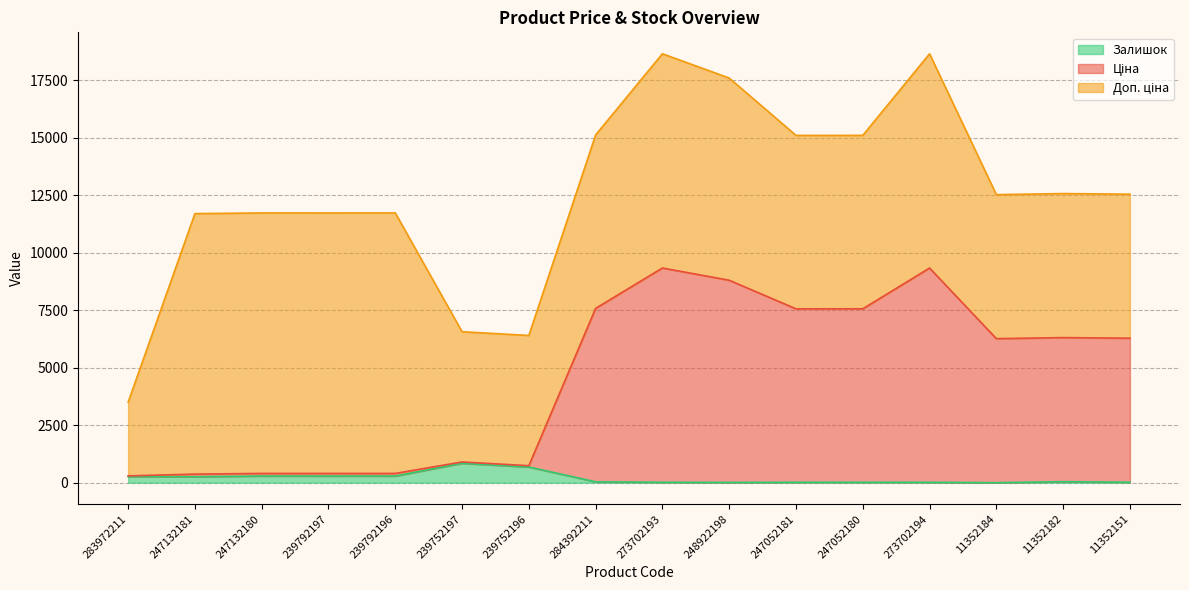

True or false: Залишок and Ціна intersect in this chart.

False